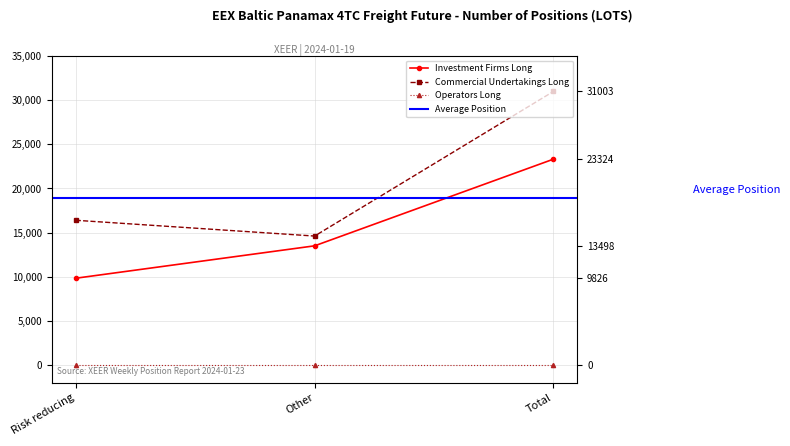

What is the lowest value of the Commercial Undertakings Long series?

14606.6